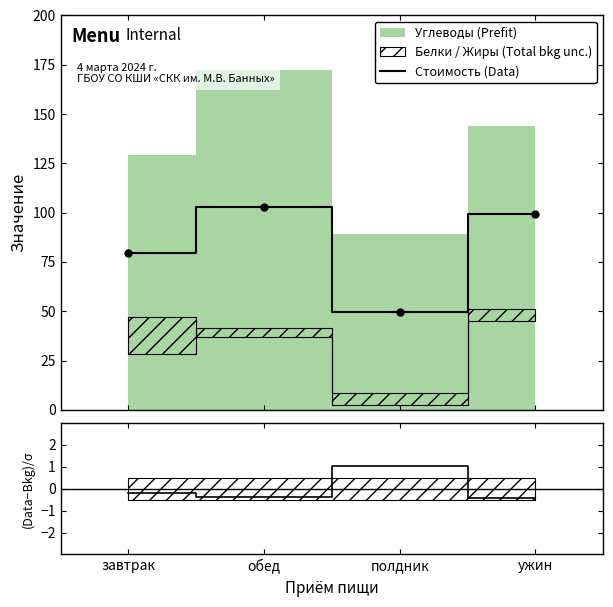

How many interior local peaks does the Стоимость (Data) series have?

1